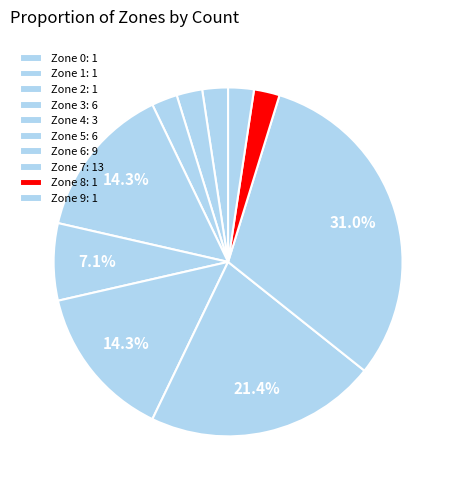

Does Zone 8 represent more than half of the total?

No